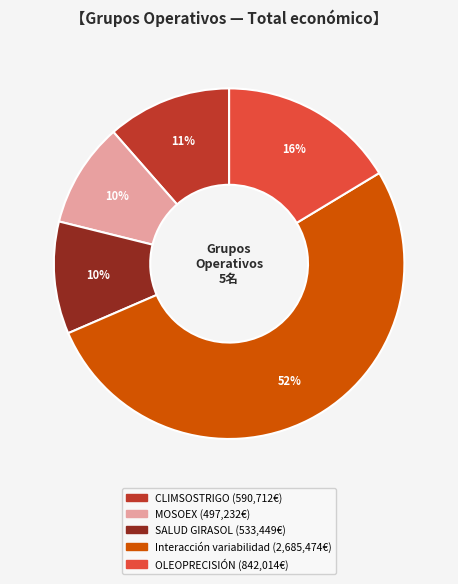

The SALUD GIRASOL slice represents 1% of the pie. True or false?

False